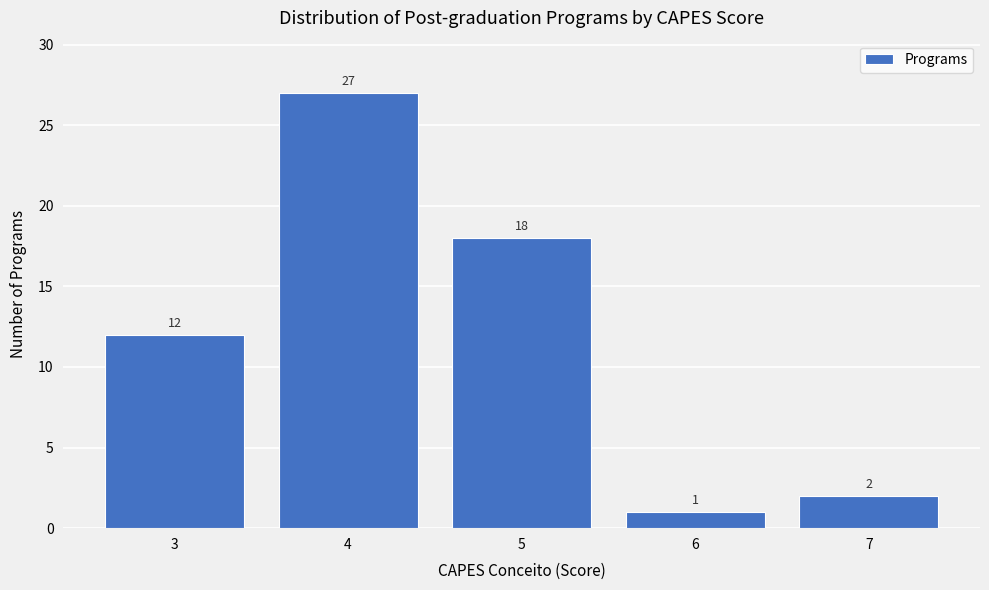

Reading left to right, list every bar in this chart as the range it spans on the x-axis followed by its height.

2.5 to 3.5: 12
3.5 to 4.5: 27
4.5 to 5.5: 18
5.5 to 6.5: 1
6.5 to 7.5: 2